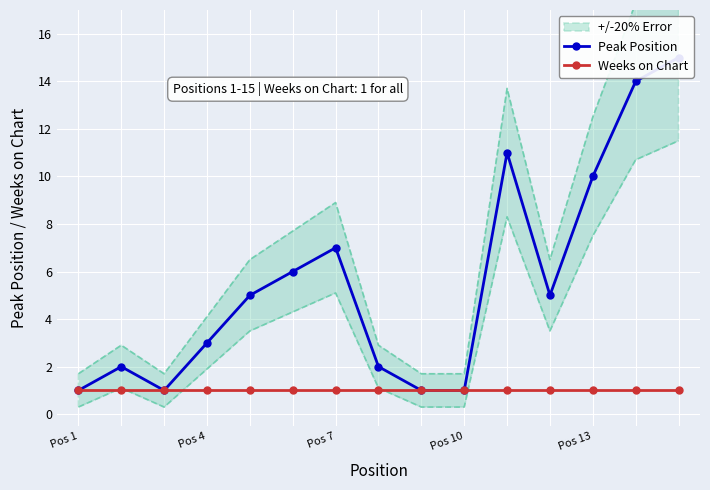

True or false: Peak Position and Weeks on Chart intersect in this chart.

False